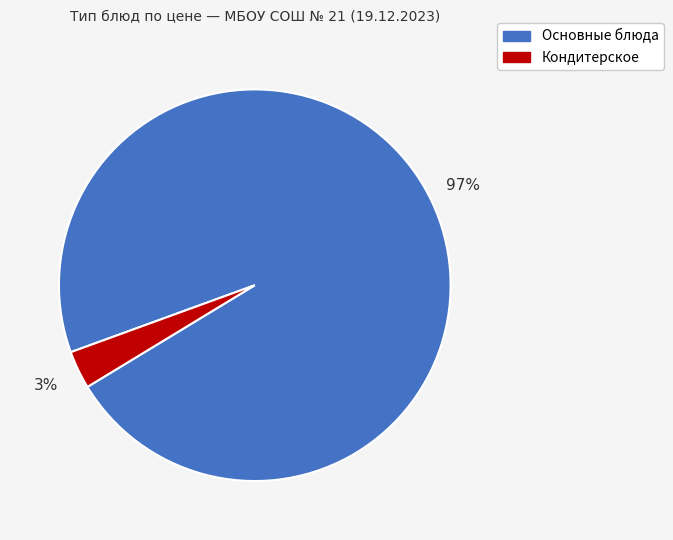

To the nearest percent, what is the difference between the largest and smallest slice percentages?

94%